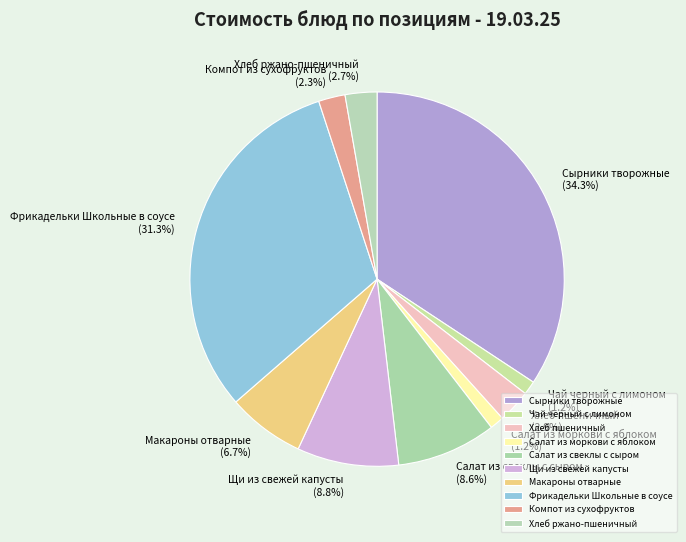

To the nearest percent, what is the difference between the largest and smallest slice percentages?

33%